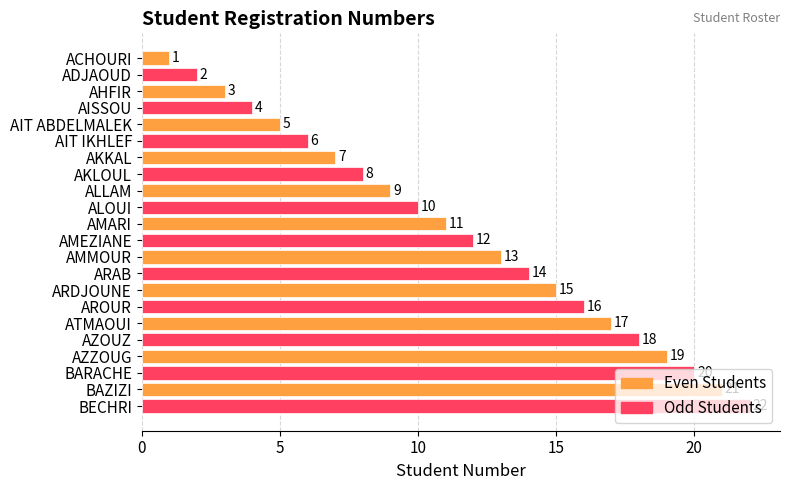

What is the greatest value displayed?

22